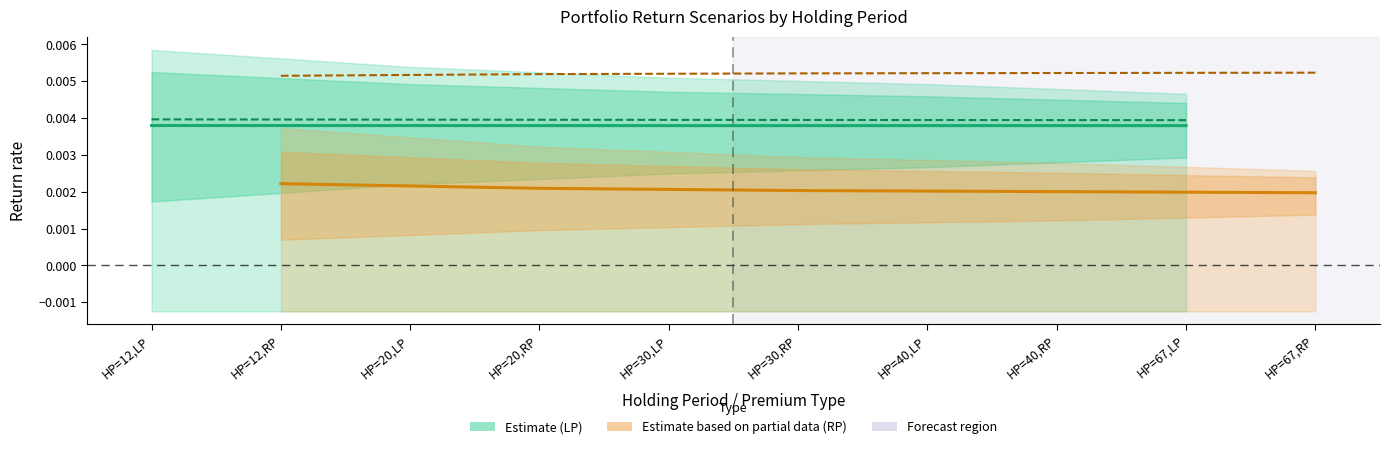

How many Moderate half-RHP (RP) values are between 0 and 1?

5